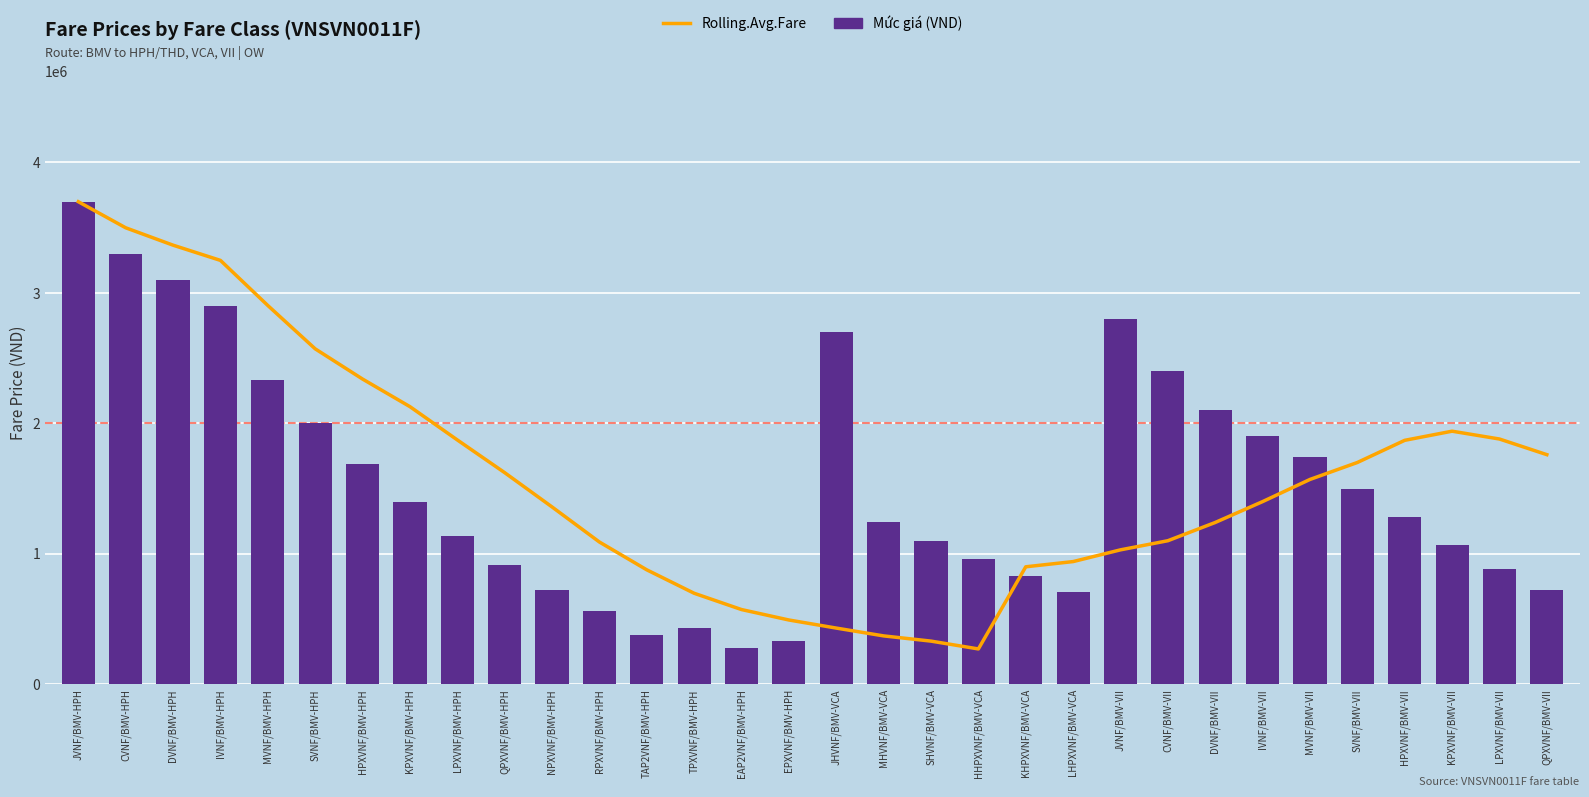

How many values in the Rolling.Avg.Fare series exceed 1569000?

15